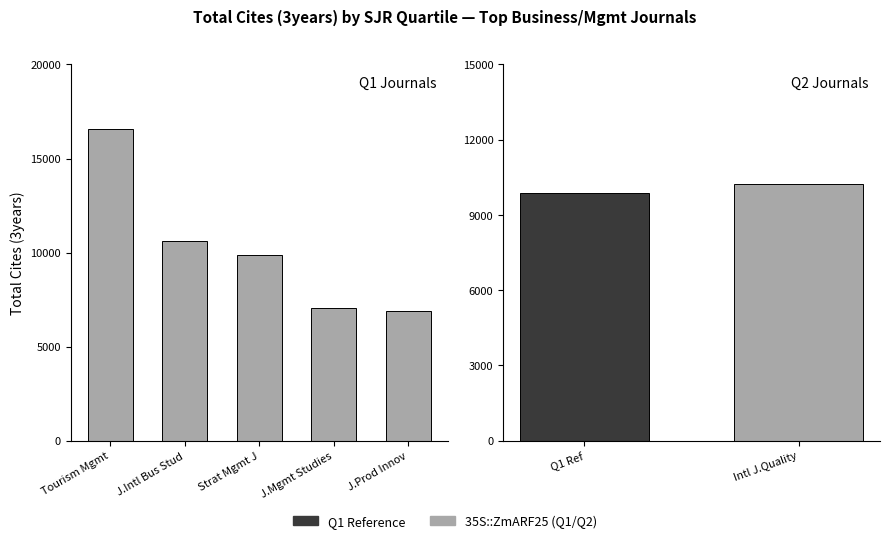

Does the chart contain stacked bars?

No